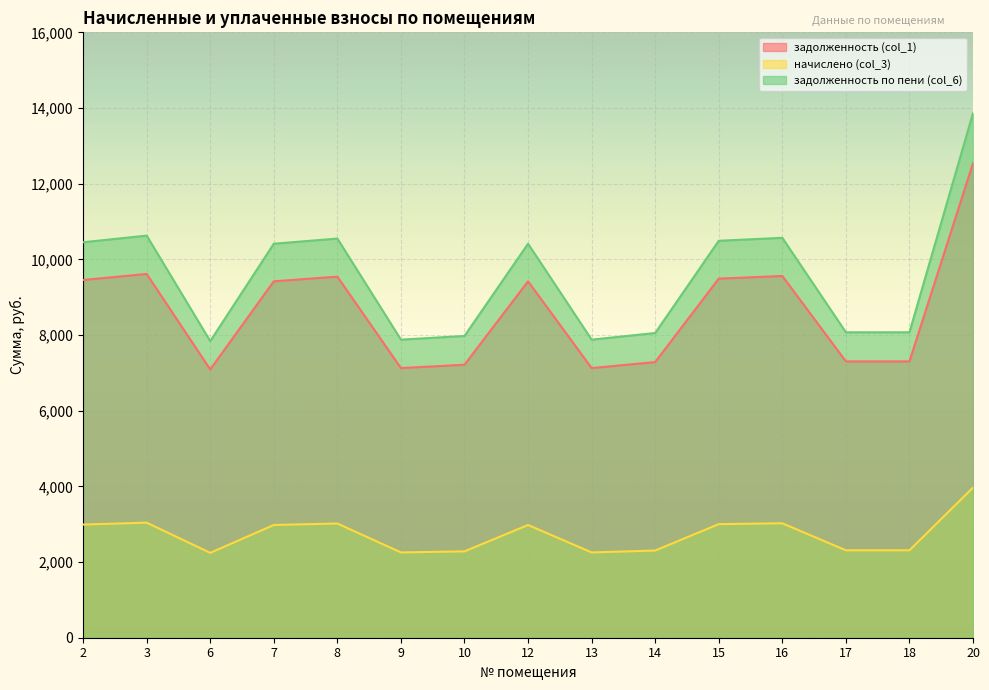

Between 9 and 13, which is larger?

9